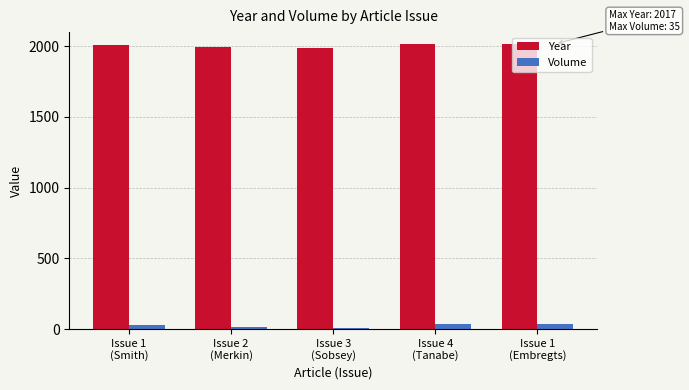

Are the bars horizontal?

No